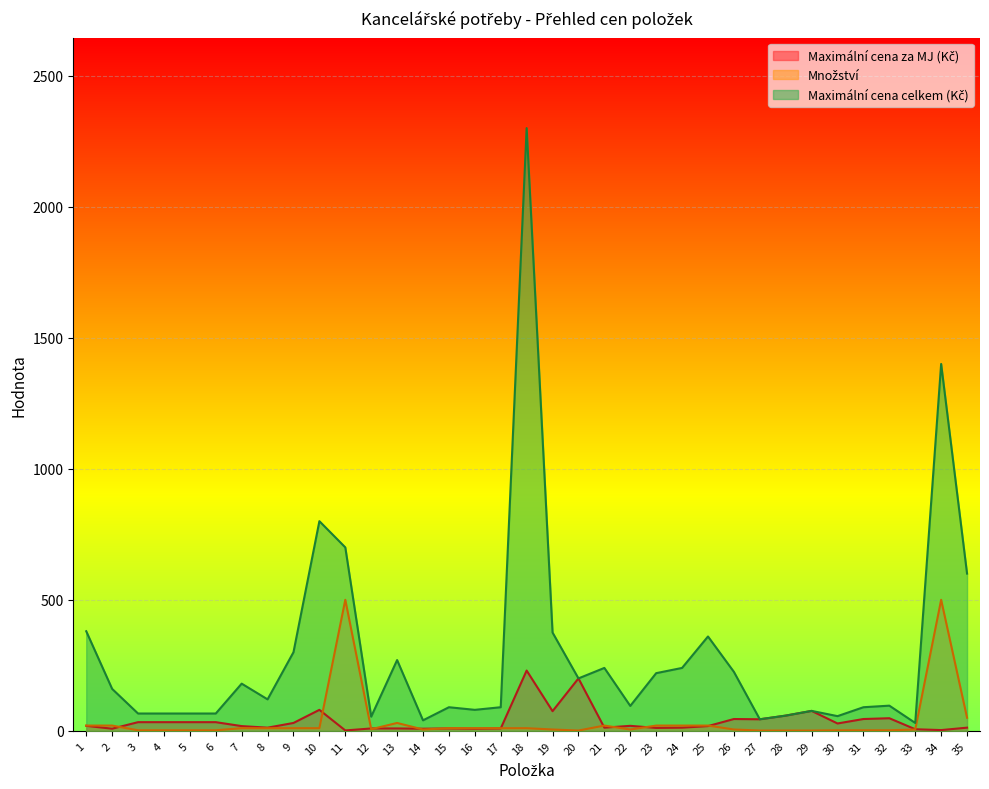

True or false: Maximální cena za MJ (Kč) has a value of 40.2 at 20.

False